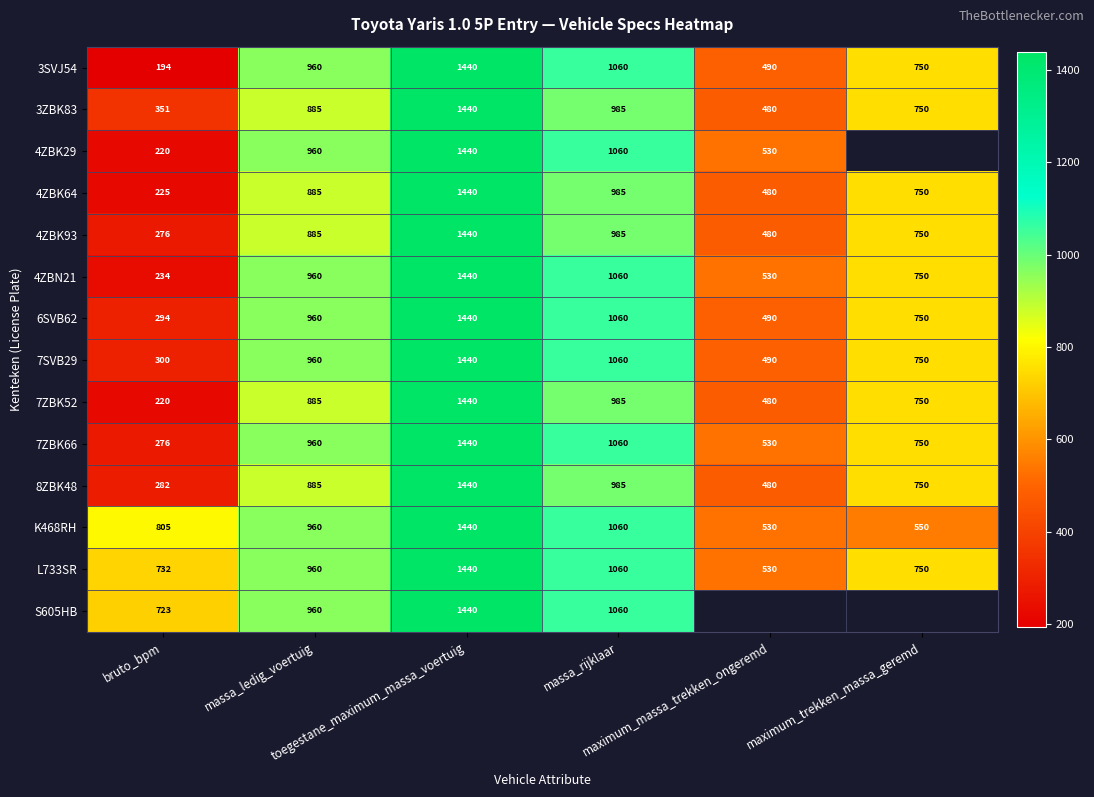

At which label is 8ZBK48 closest to 861?

massa_ledig_voertuig